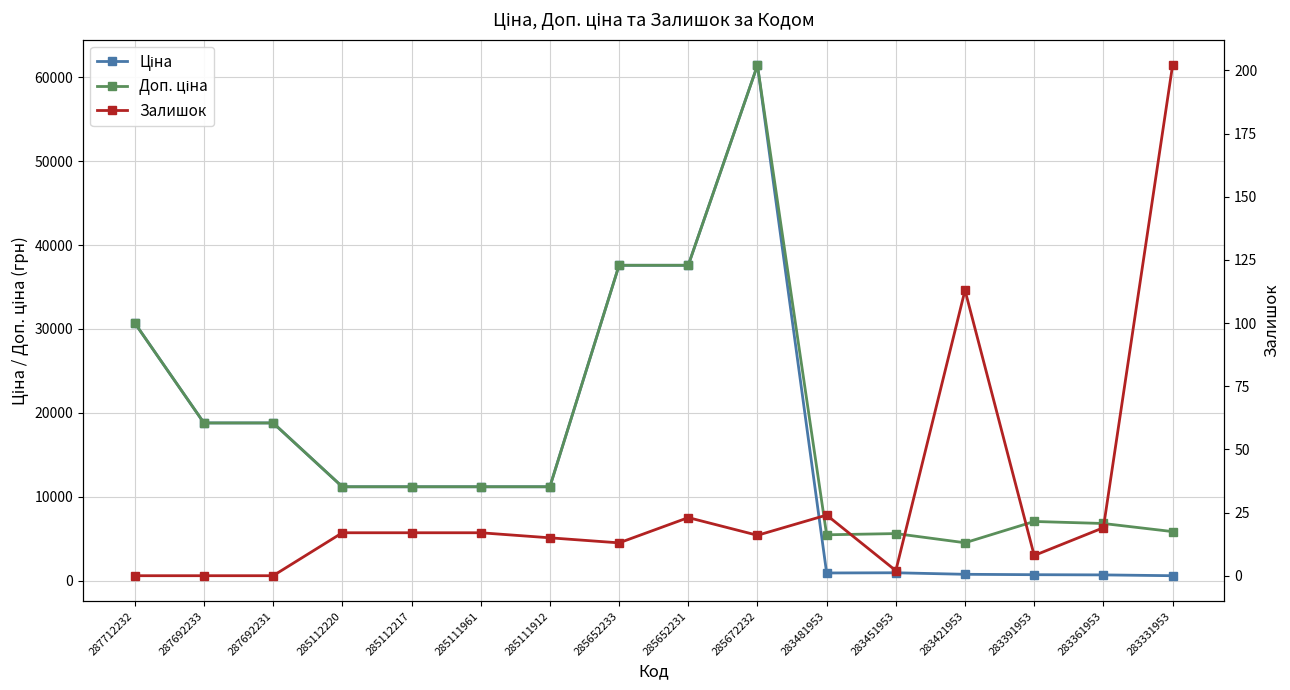

How many categories are shown in the chart?

16